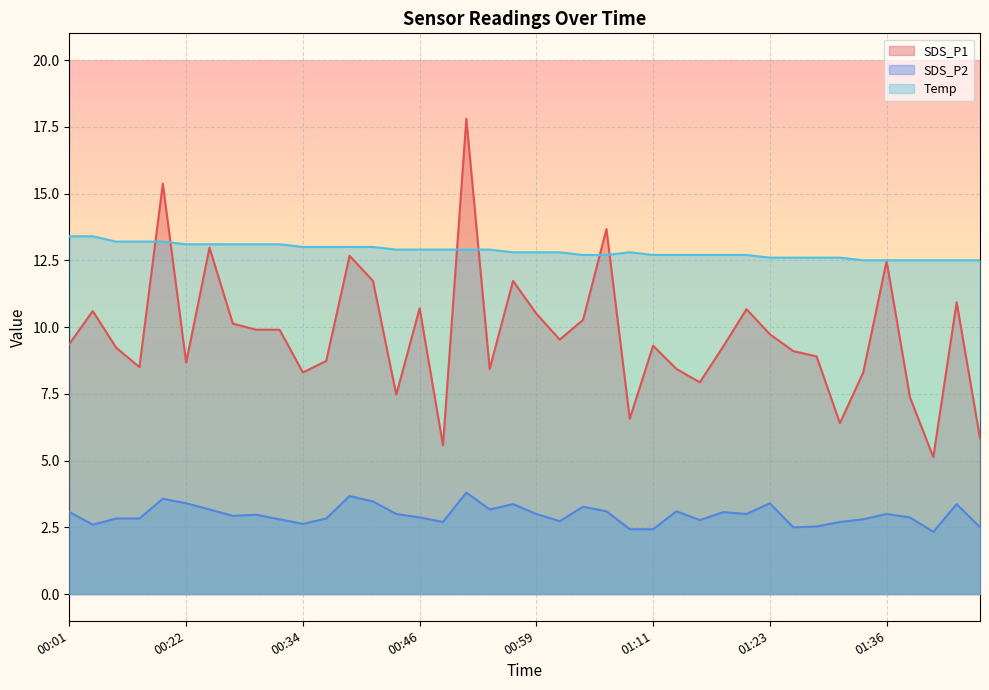

True or false: Temp has more than 0 interior local peaks.

True